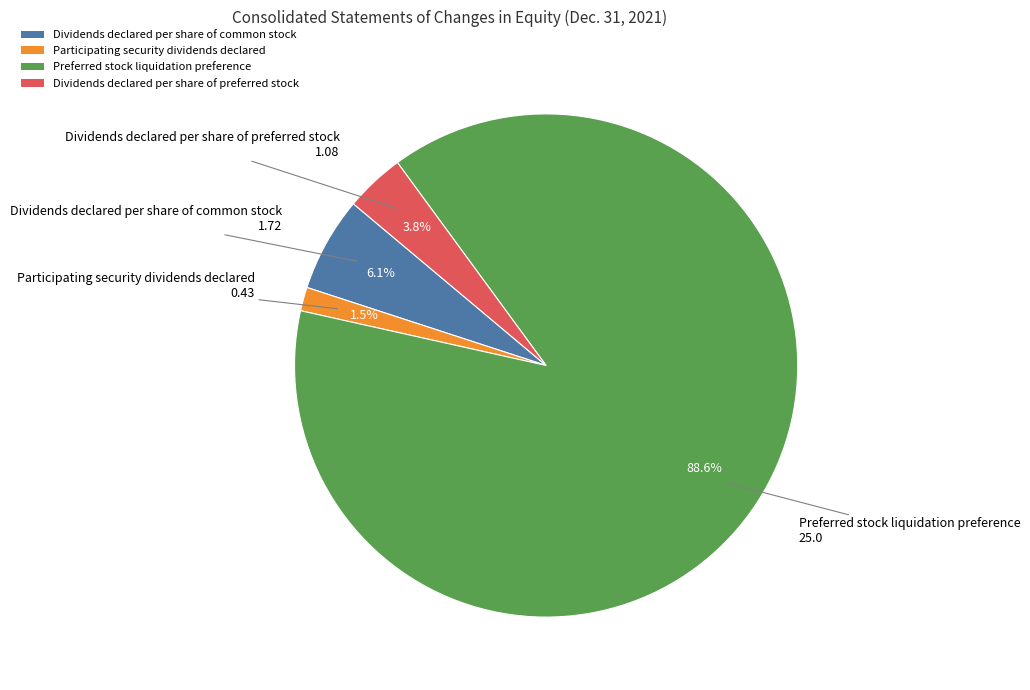

Is there any slice that represents more than half of the pie?

Yes